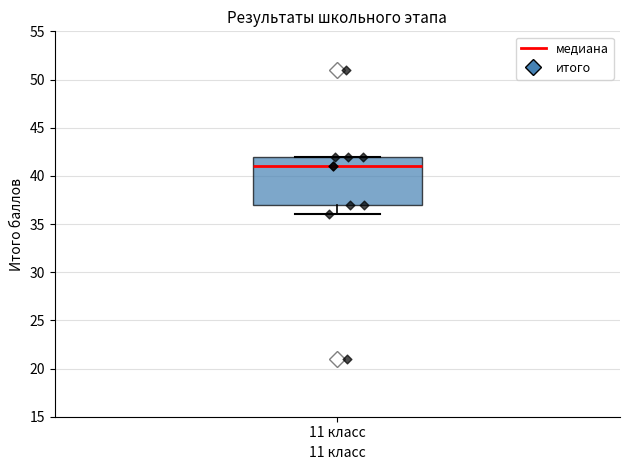

Read this box plot against the y-axis: the position of the median line, the range covered by the box, and the ends of both whiskers. The values are not printed on the chart, so give them approximately, as read against the axis.

median 41, box 37 to 42, whiskers 36 to 42